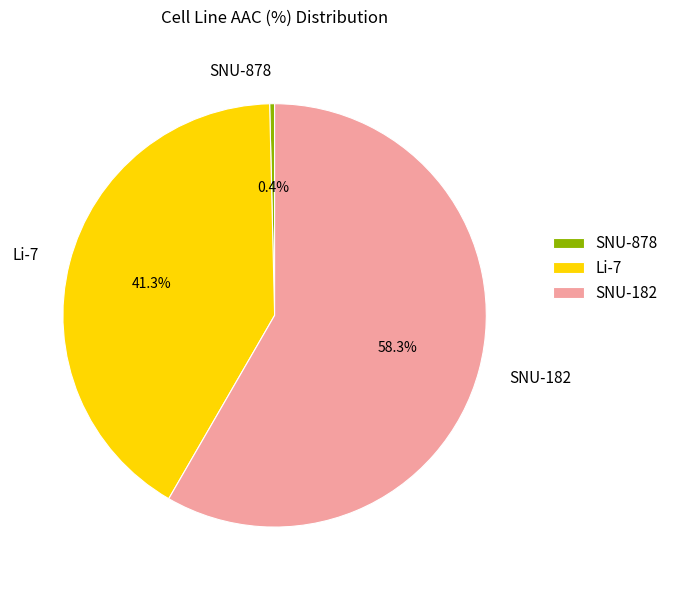

The SNU-878 slice represents 14% of the pie. True or false?

False